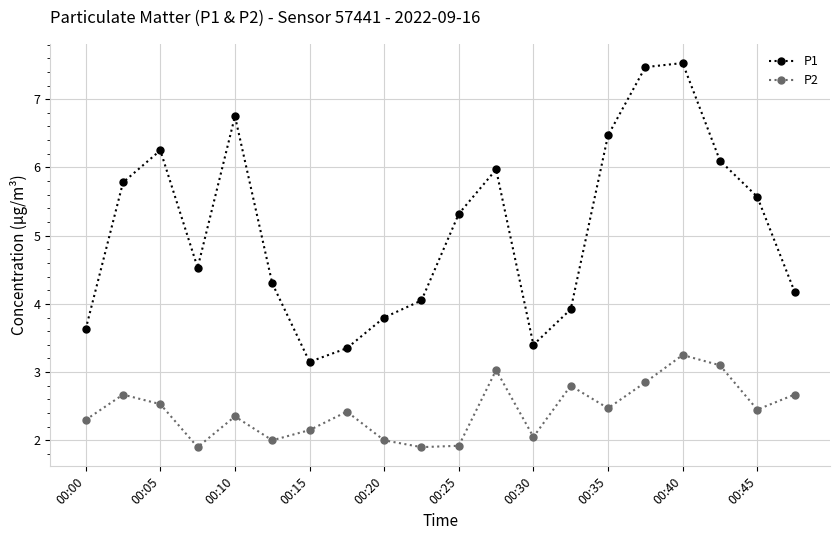

Which series has the widest spread of values?

P1